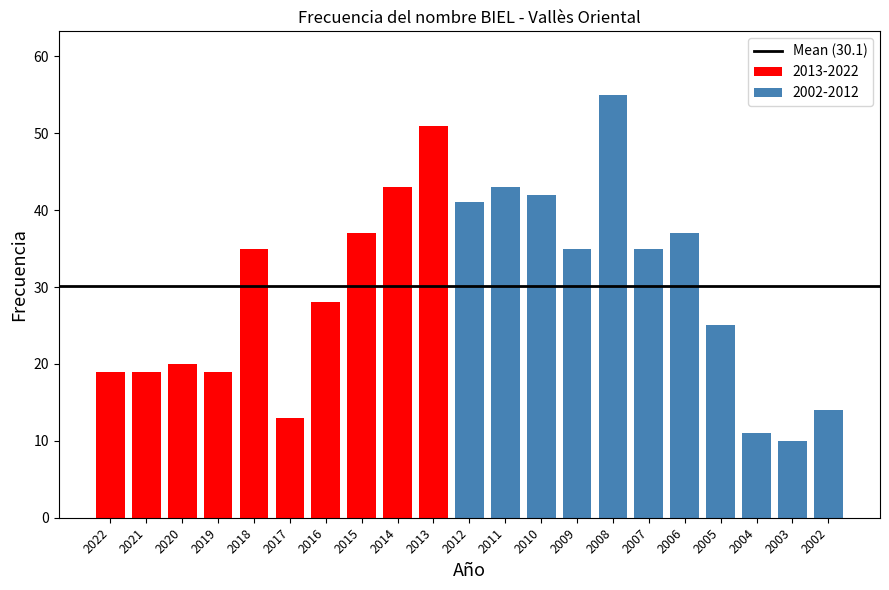

At which label does the data first exceed 35?

2015